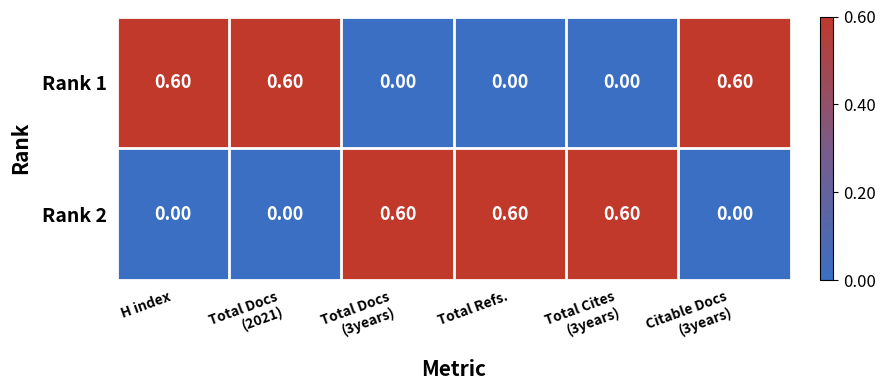

How many categories are shown in the chart?

6